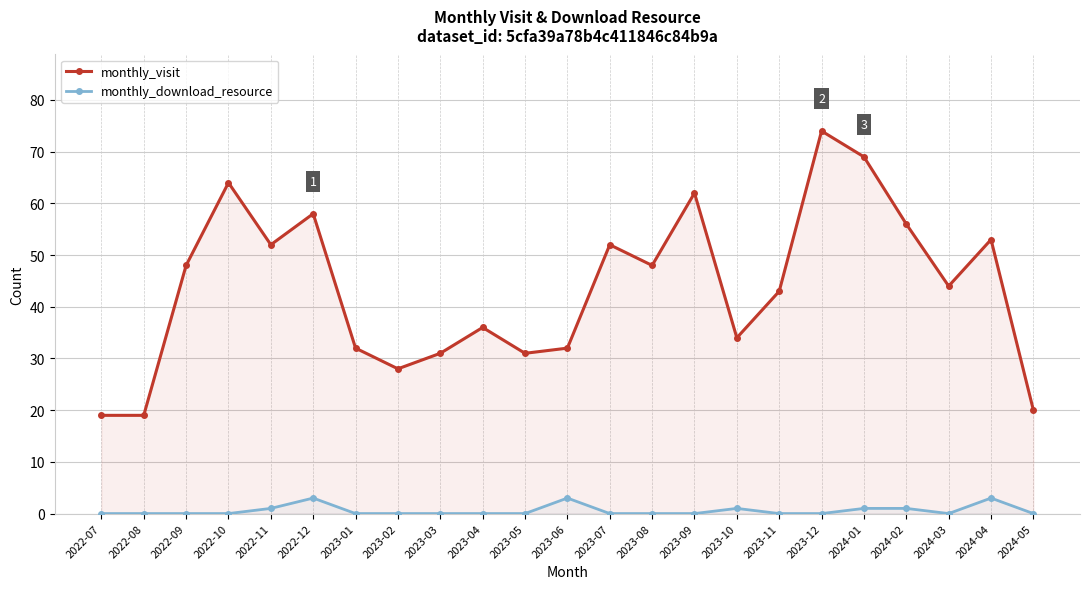

How many categories are shown in the chart?

23